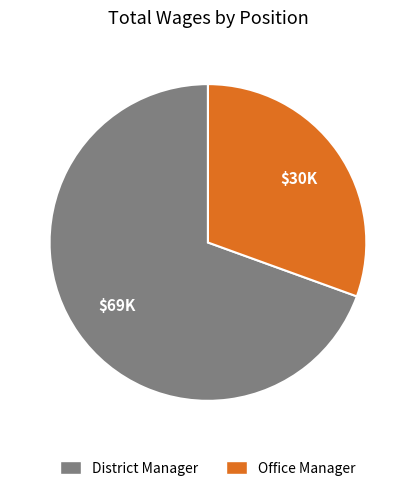

Between Office Manager and District Manager, which is larger?

District Manager